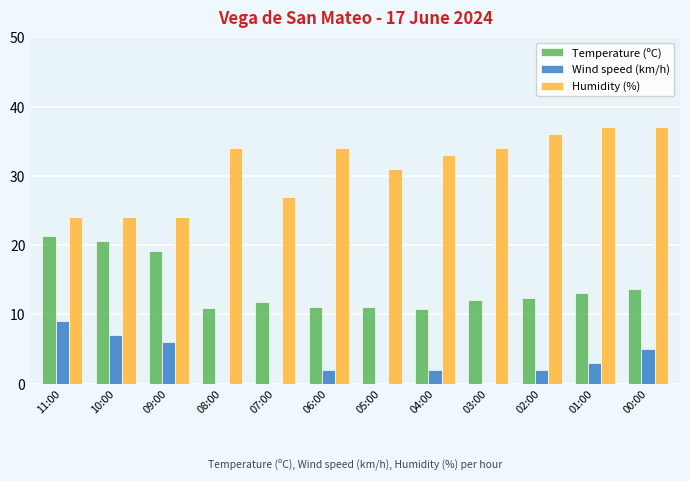

True or false: Humidity (%) has a value of 15.4 at 09:00.

False